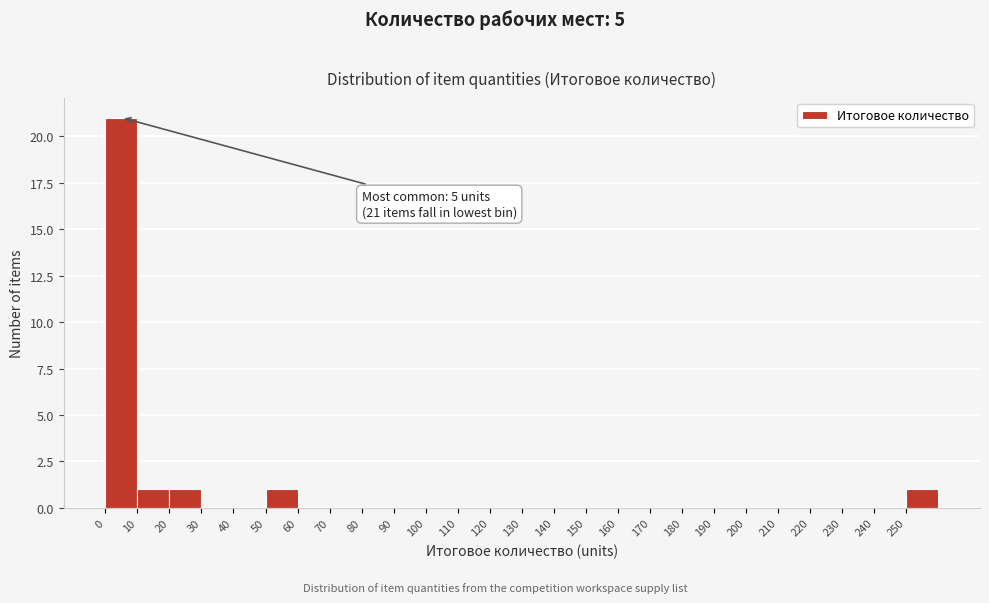

Which range on the x-axis has the tallest bar?

0 to 10